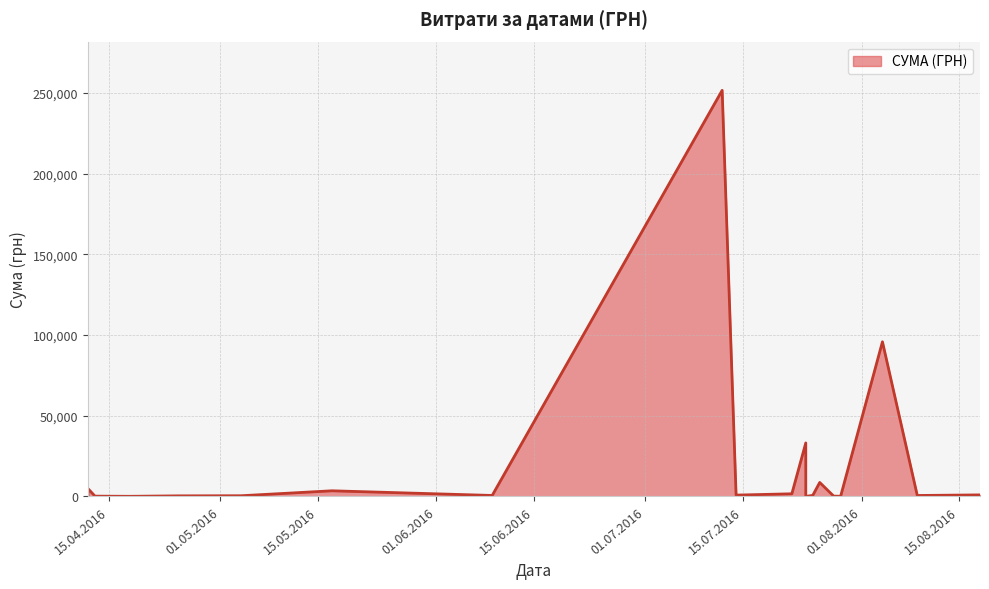

The chart shows a value of 352.0 at 09.08.2016. True or false?

False